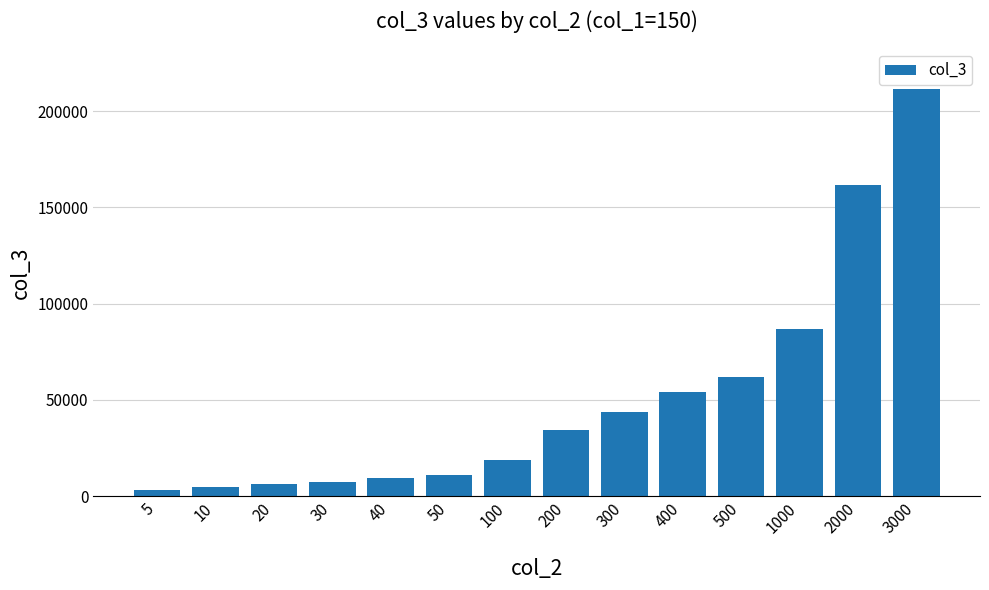

Count the number of categories in the chart.

14